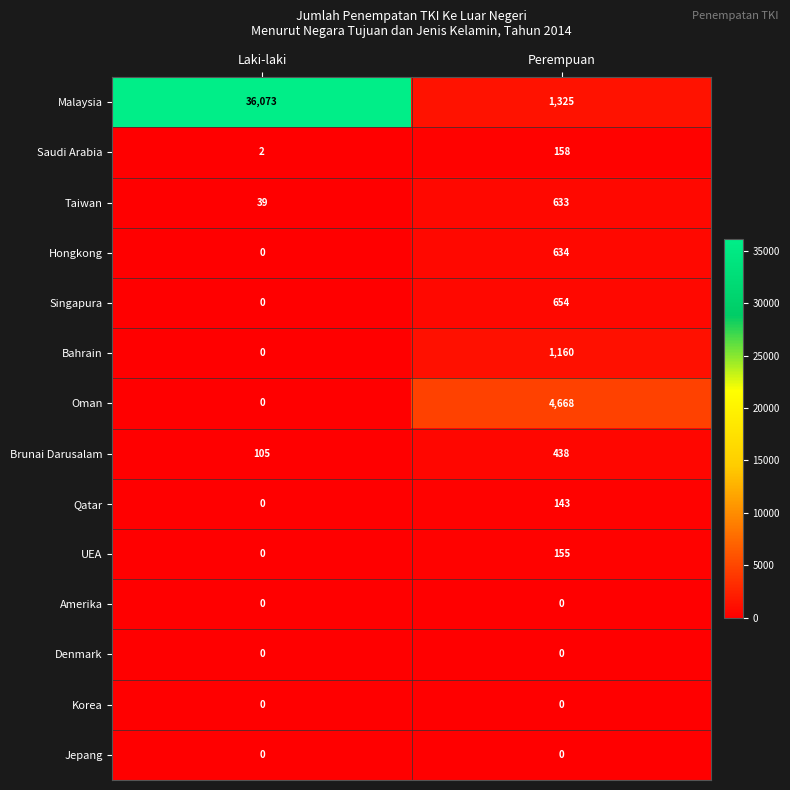

What is the highest value of the Brunai Darusalam series?

438